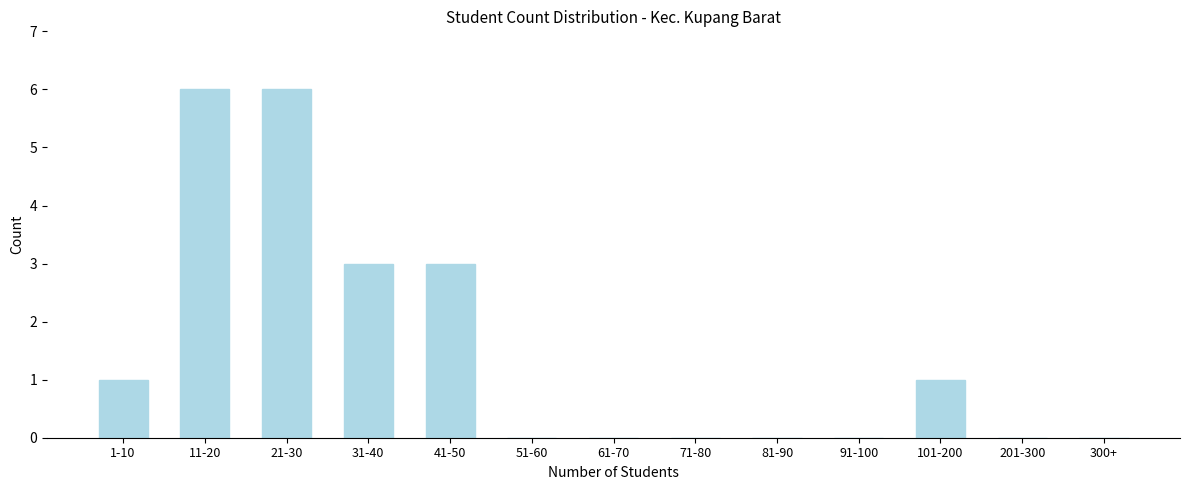

Reading right to left, what are all the values shown in this chart?

300+=0	201-300=0	101-200=1	91-100=0	81-90=0	71-80=0	61-70=0	51-60=0	41-50=3	31-40=3	21-30=6	11-20=6	1-10=1